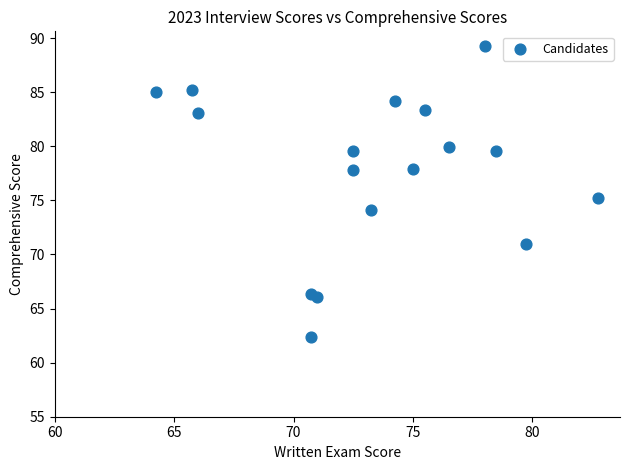

What is the range of X values (max minus min)?

18.5